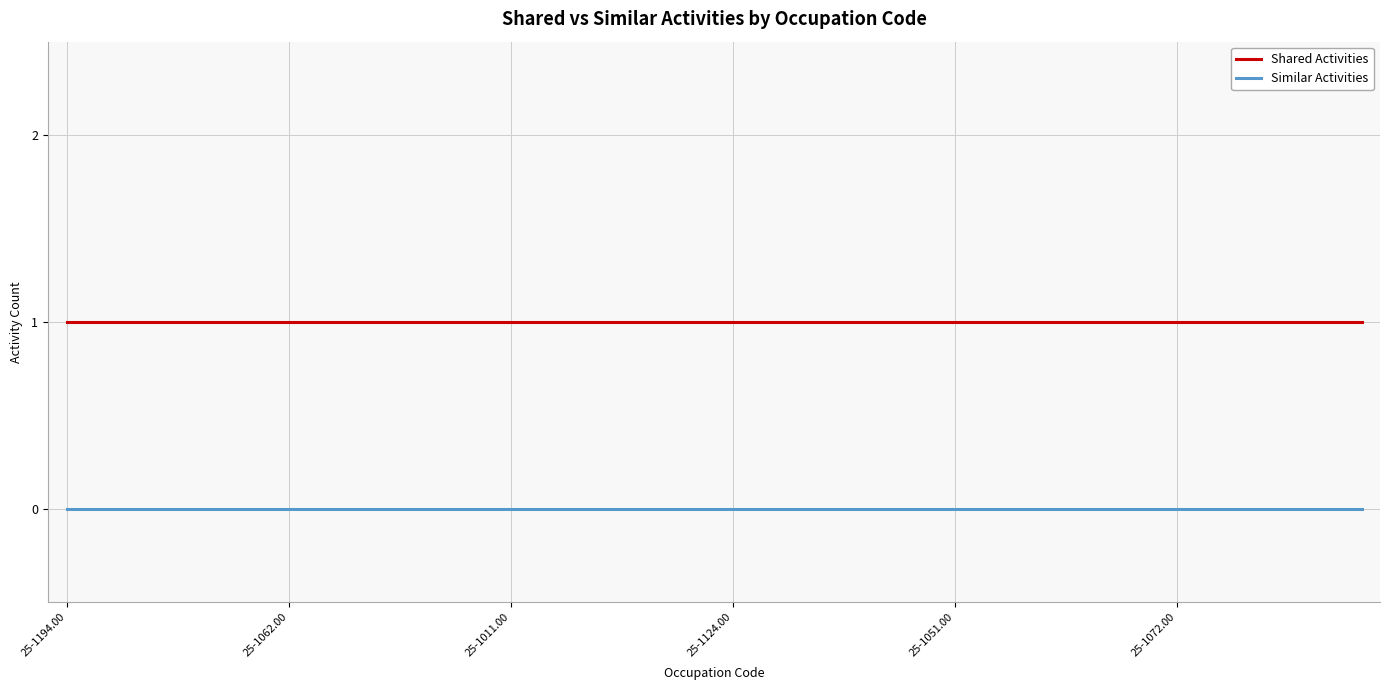

List the series in order of their peak value, highest first.

Shared Activities, Similar Activities